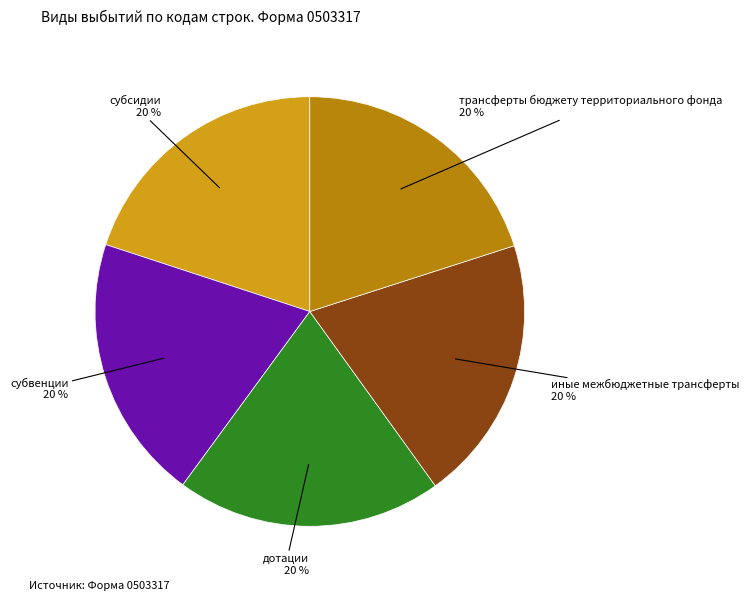

To the nearest percent, what is the average slice percentage?

20%